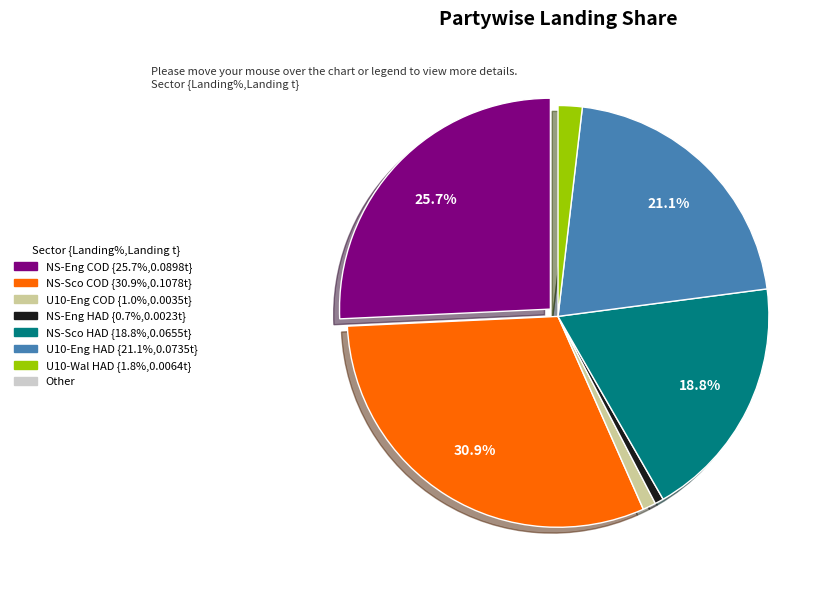

How many segments does this pie chart have?

7